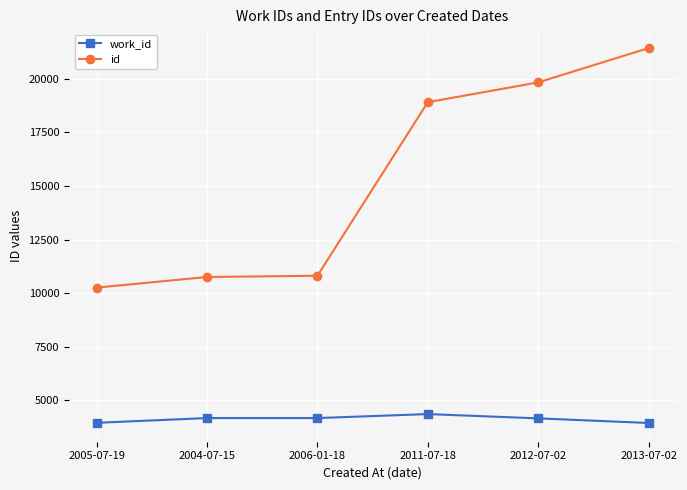

Which series changed the most between 2005-07-19 and 2013-07-02?

id